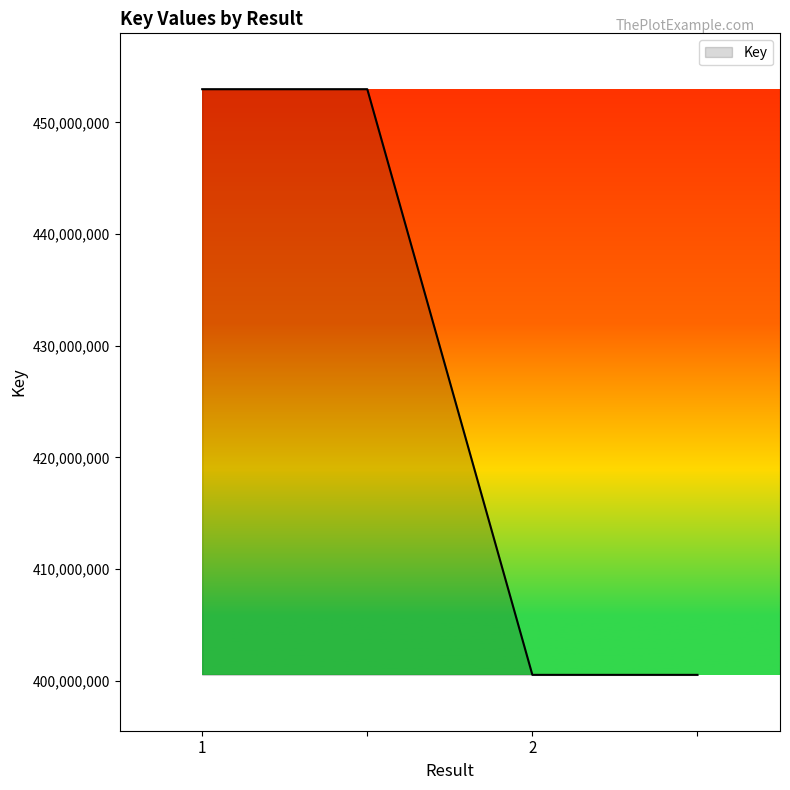

How many values are between 400535329 and 452964993?

4